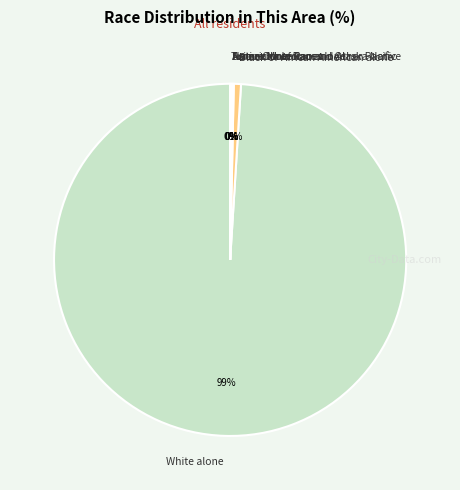

Which slice is the largest?

White alone